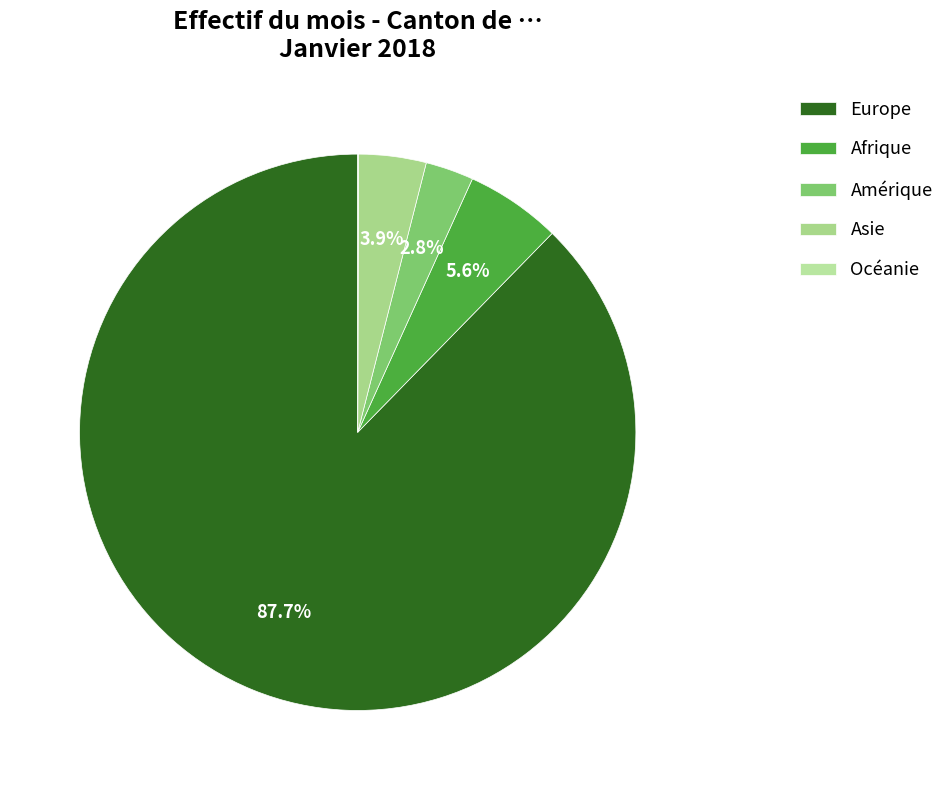

To the nearest percent, what portion does Europe represent?

88%